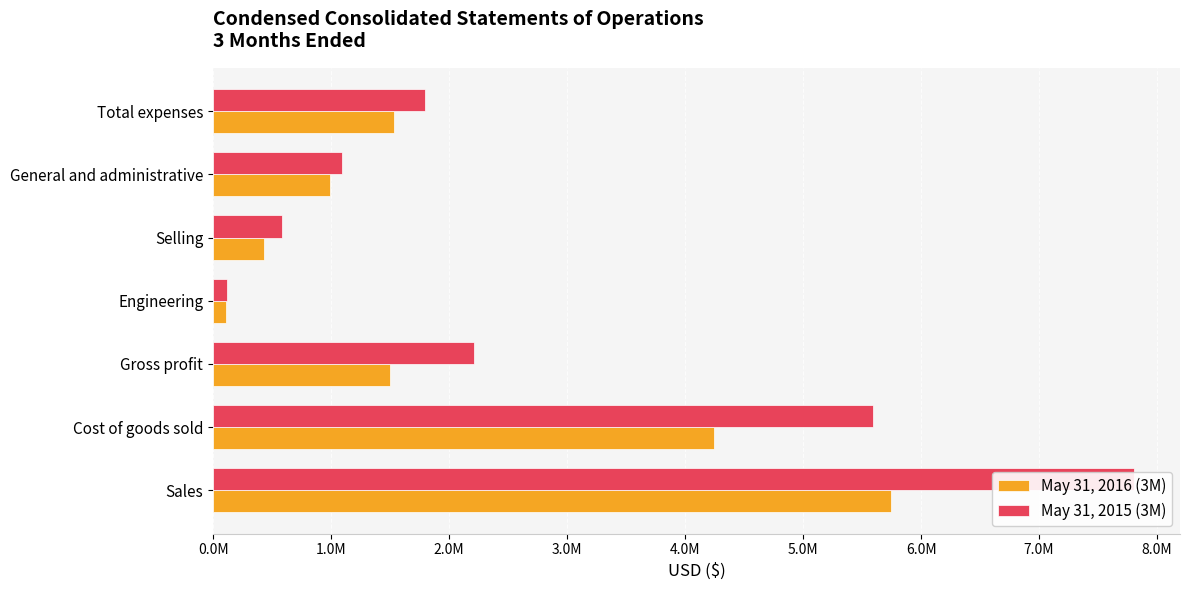

What is the approximate value of May 31, 2016 (3M) at Sales?

5741088